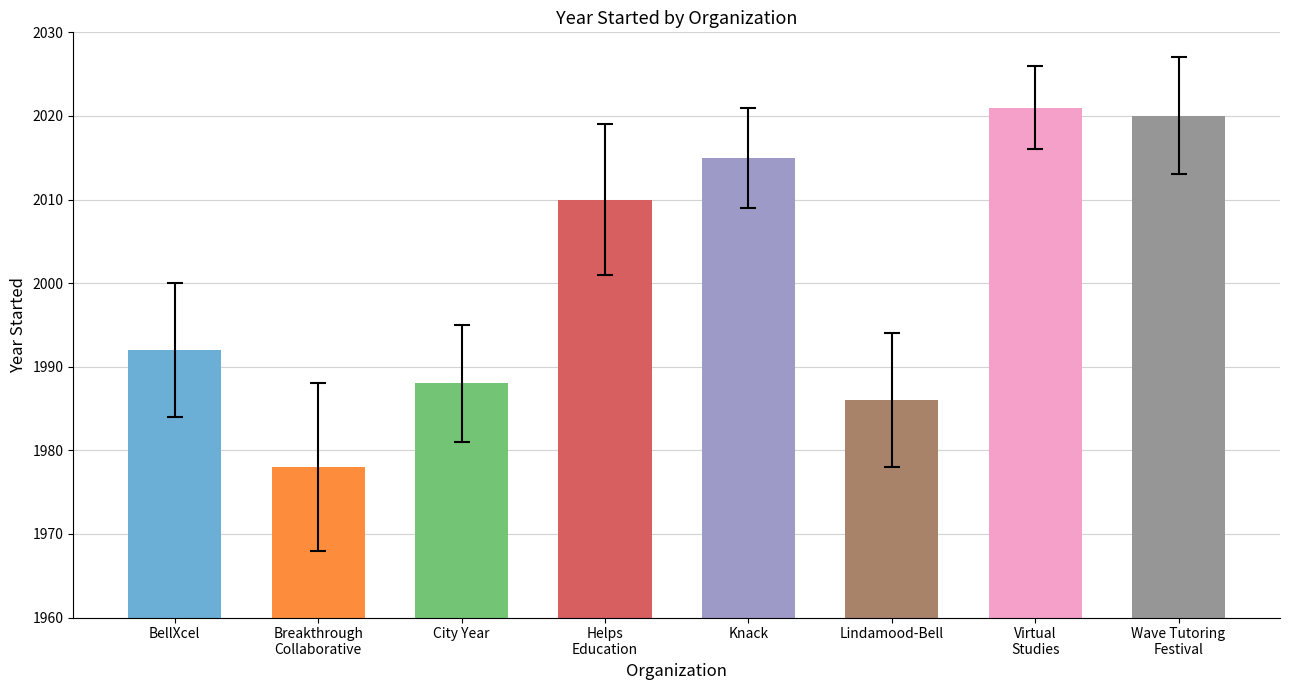

Which has a higher value, Wave Tutoring
Festival or Virtual
Studies?

Virtual
Studies